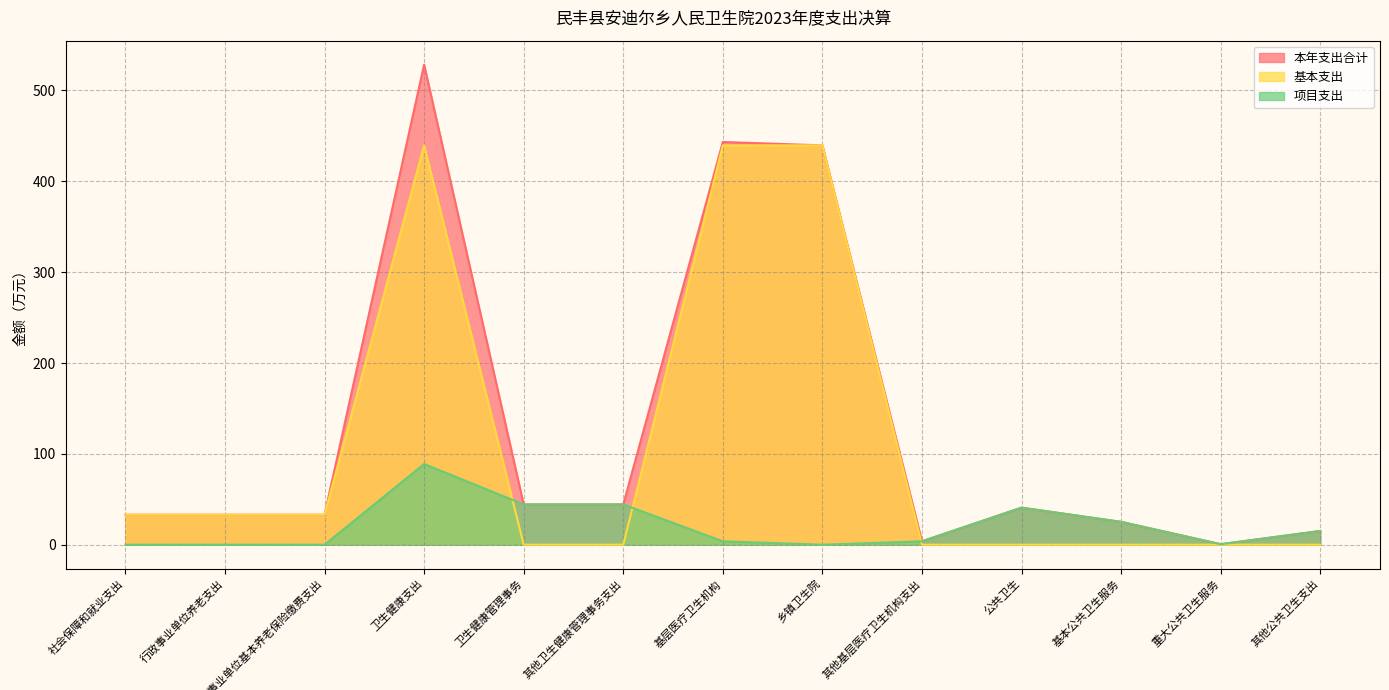

How many data points does each series have?

13